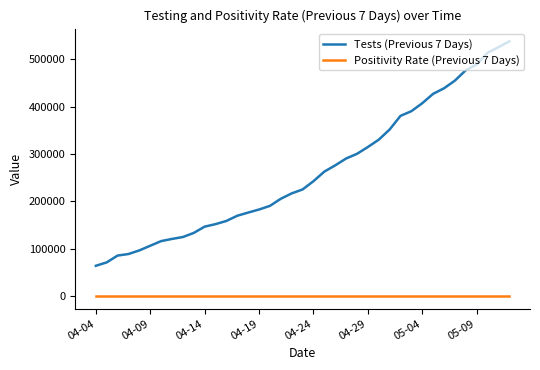

What is the difference between the maximum and second lowest values in the Positivity Rate (Previous 7 Days) series?

0.1